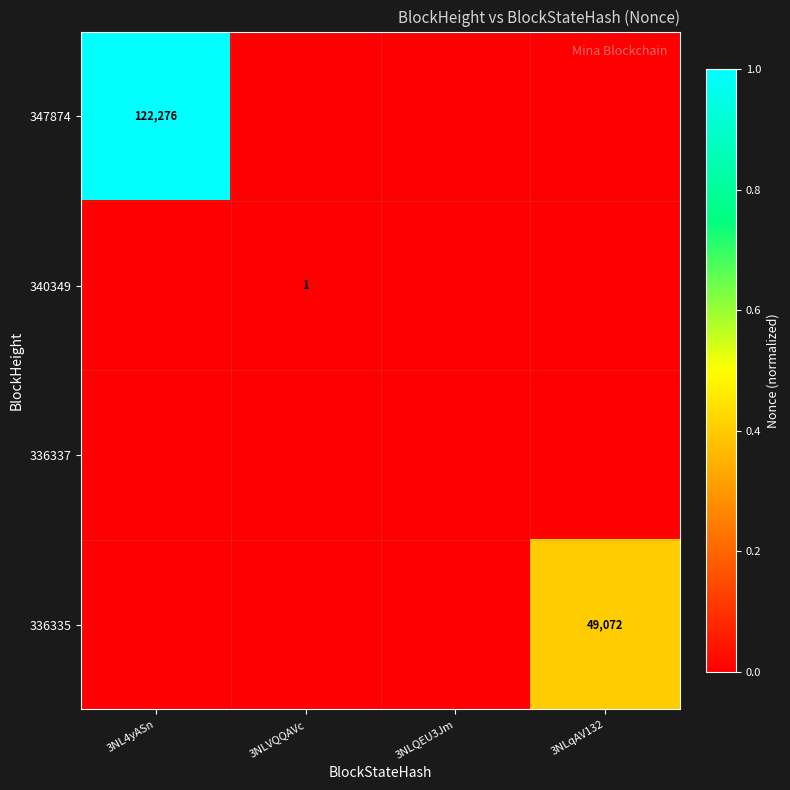

True or false: 336335 has a value of -0.2 at 3NL4yASn.

False